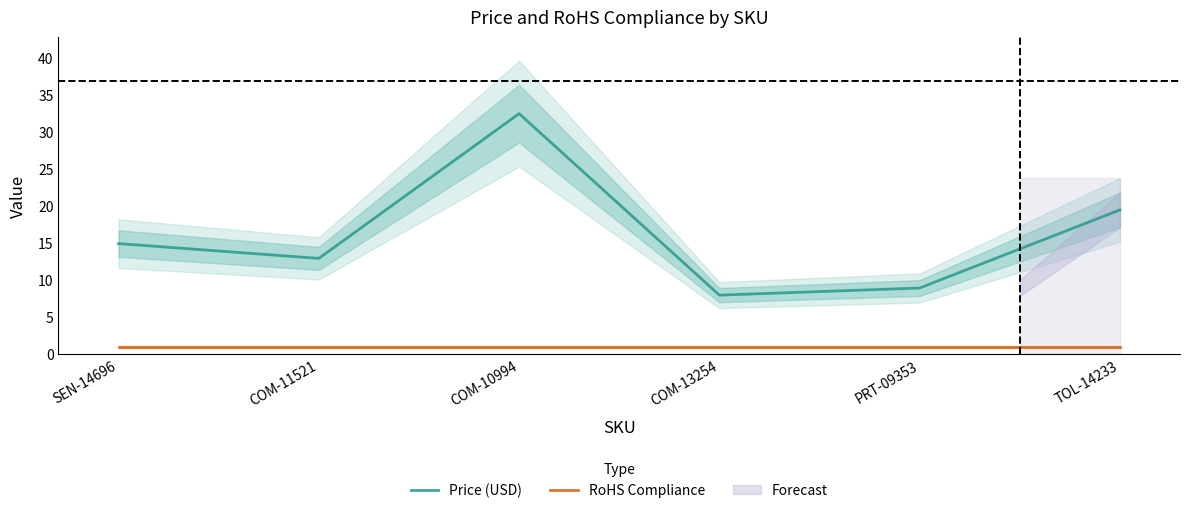

Between SEN-14696 and TOL-14233, which series saw the biggest shift?

Price (USD)